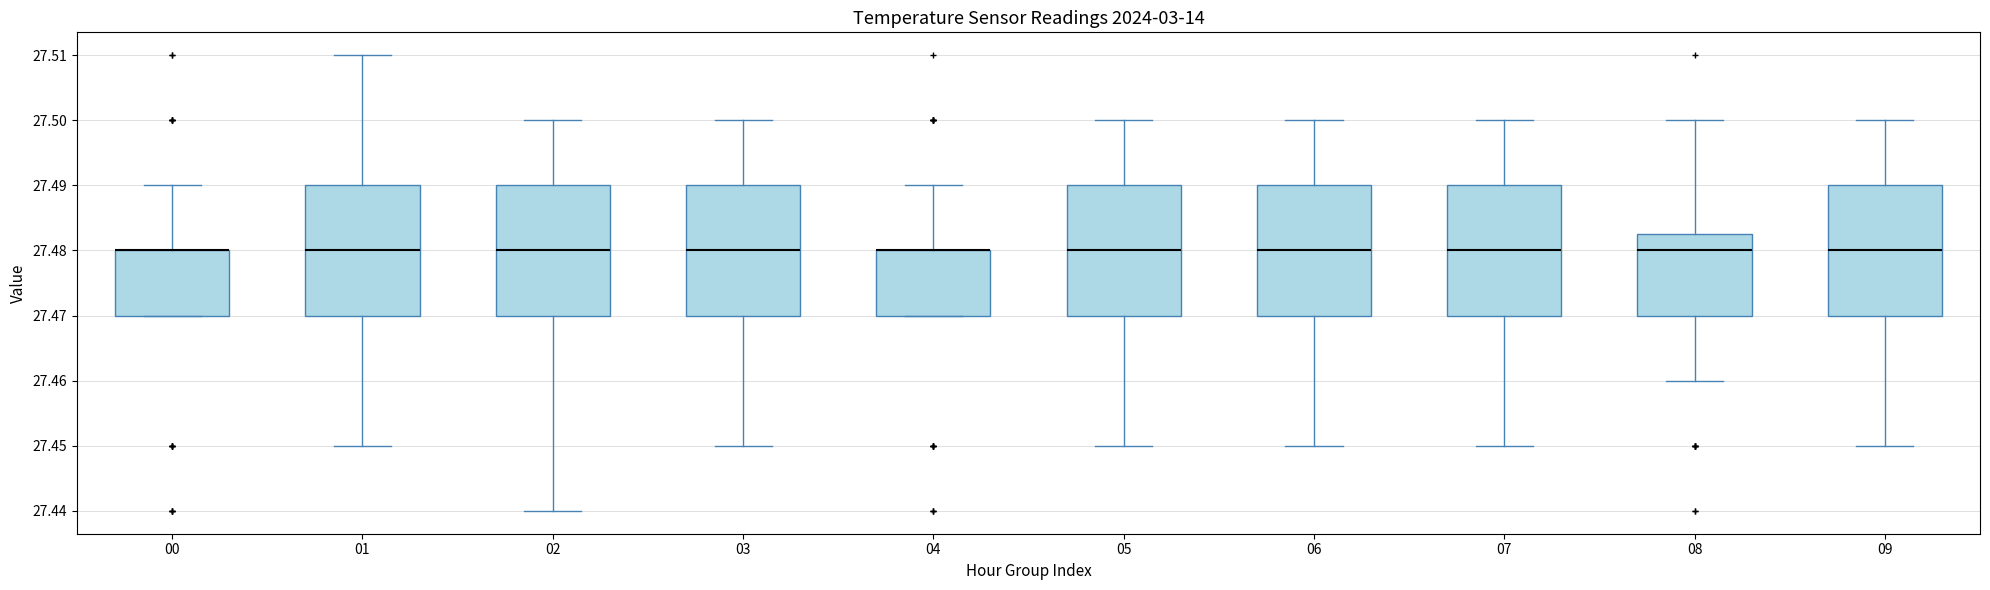

Reading left to right, transcribe this box plot: for each box, give where its median line is, the range the box spans, and where its two whiskers end, as read against the y-axis. The values are not printed on the chart, so give them approximately, as read against the axis.

00: median 27.480 (drawn on the box's upper edge), box 27.470 to 27.480, whiskers 27.470 to 27.490
01: median 27.480, box 27.470 to 27.490, whiskers 27.450 to 27.510
02: median 27.480, box 27.470 to 27.490, whiskers 27.440 to 27.500
03: median 27.480, box 27.470 to 27.490, whiskers 27.450 to 27.500
04: median 27.480 (drawn on the box's upper edge), box 27.470 to 27.480, whiskers 27.470 to 27.490
05: median 27.480, box 27.470 to 27.490, whiskers 27.450 to 27.500
06: median 27.480, box 27.470 to 27.490, whiskers 27.450 to 27.500
07: median 27.480, box 27.470 to 27.490, whiskers 27.450 to 27.500
08: median 27.480, box 27.470 to 27.483, whiskers 27.460 to 27.500
09: median 27.480, box 27.470 to 27.490, whiskers 27.450 to 27.500